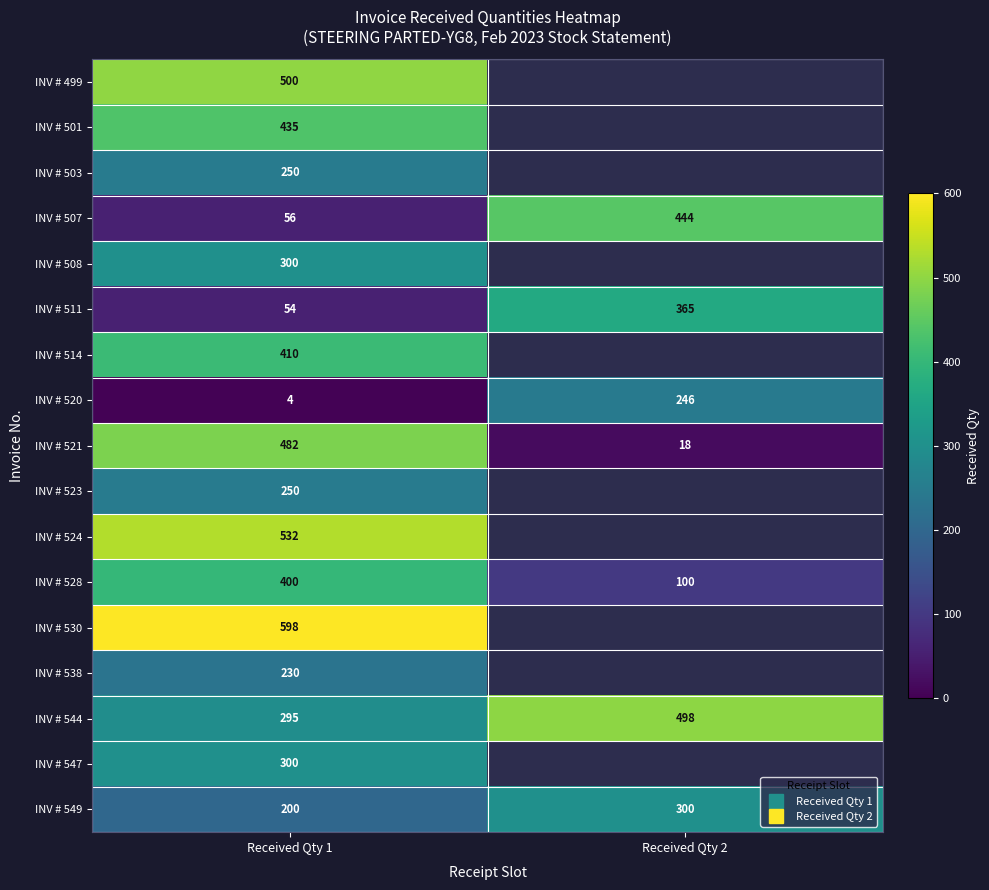

Count the number of categories in the chart.

2